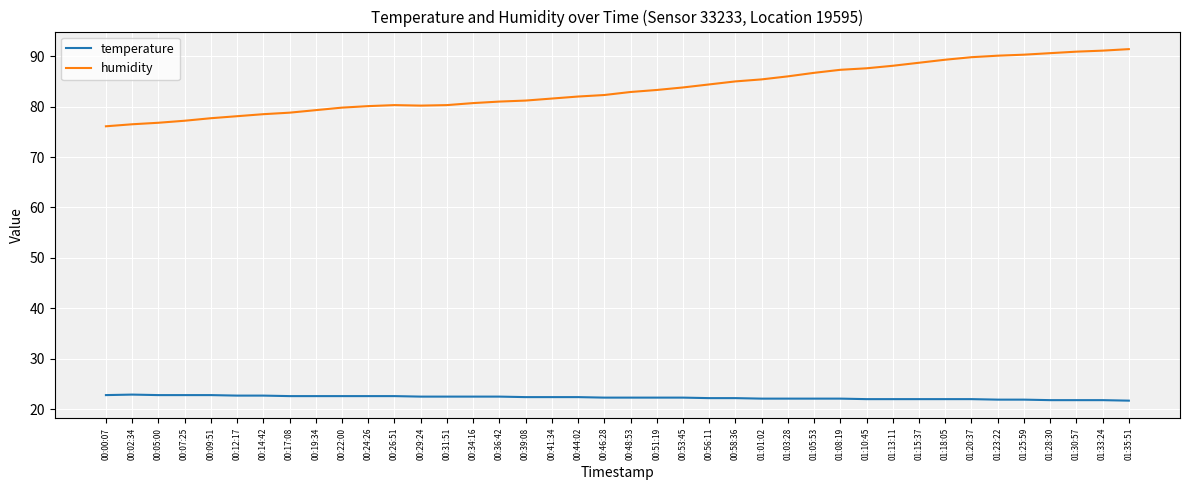

What is the spread (max minus min) of values at 01:01:02?

63.3